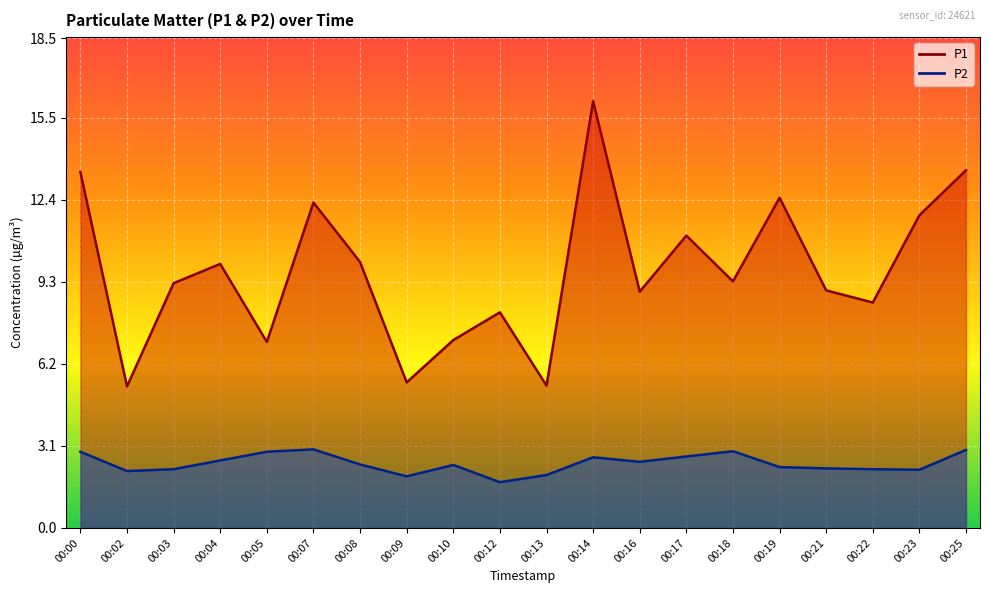

How many data points in P1 are less than 9?

9